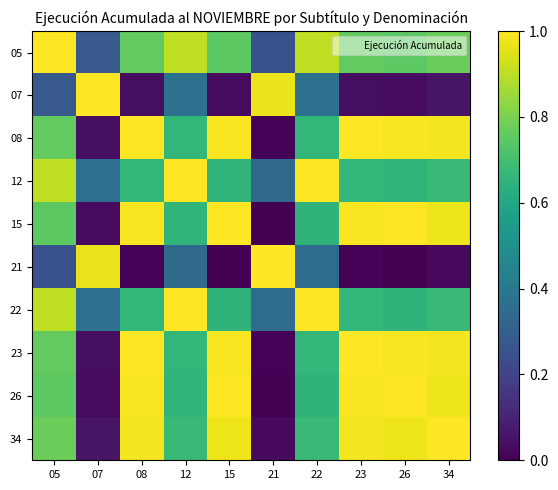

How many series are shown in this chart?

10